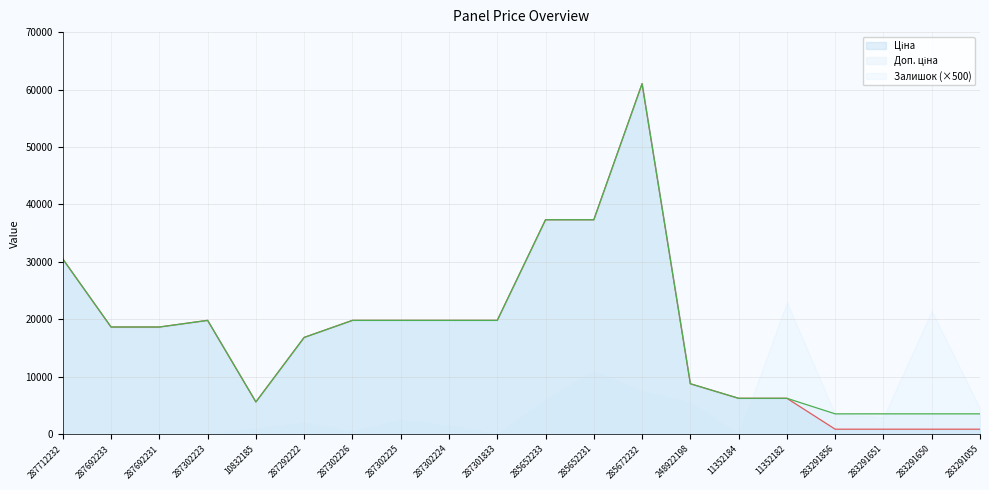

How many interior local valleys does the Доп. ціна series have?

1